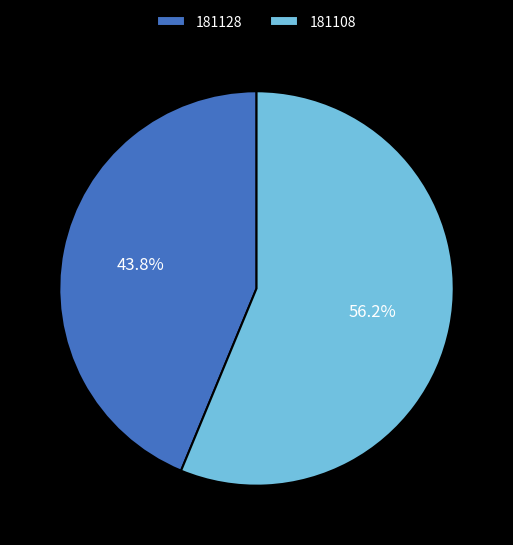

Between 181108 and 181128, which is larger?

181108